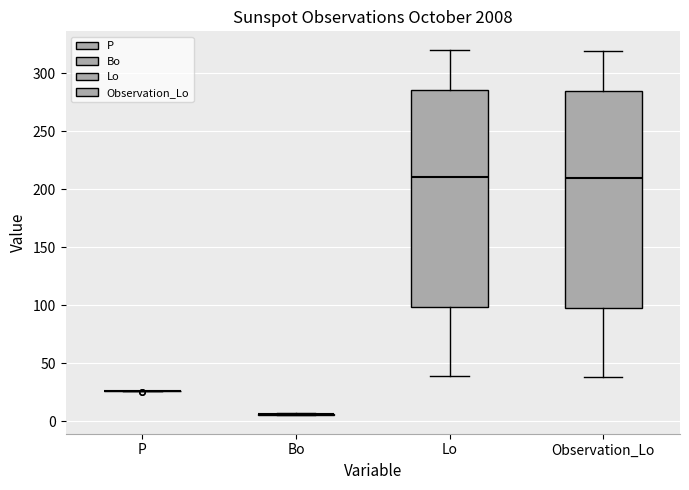

Reading left to right, read every box against the y-axis: the position of its median line, the range the box covers, and the ends of its whiskers. The values are not printed on the chart, so give them approximately, as read against the axis.

P: box collapsed to a line at 25, whiskers 25 to 25
Bo: box collapsed to a line at 5, whiskers 5 to 5
Lo: median 210, box 100 to 285, whiskers 40 to 320
Observation_Lo: median 210, box 95 to 285, whiskers 40 to 320